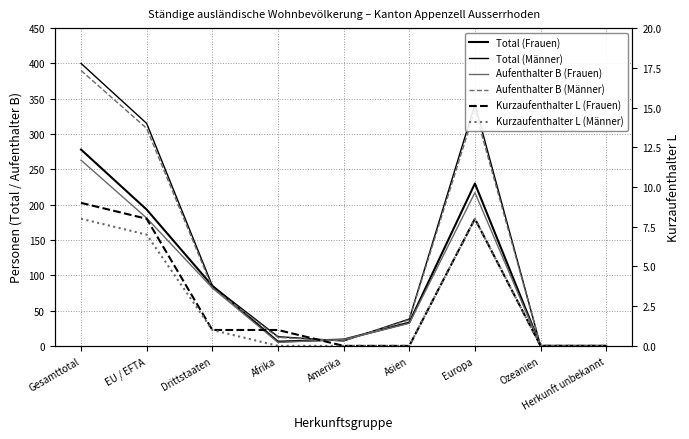

At which category is the sum across all series the highest?

Gesamttotal